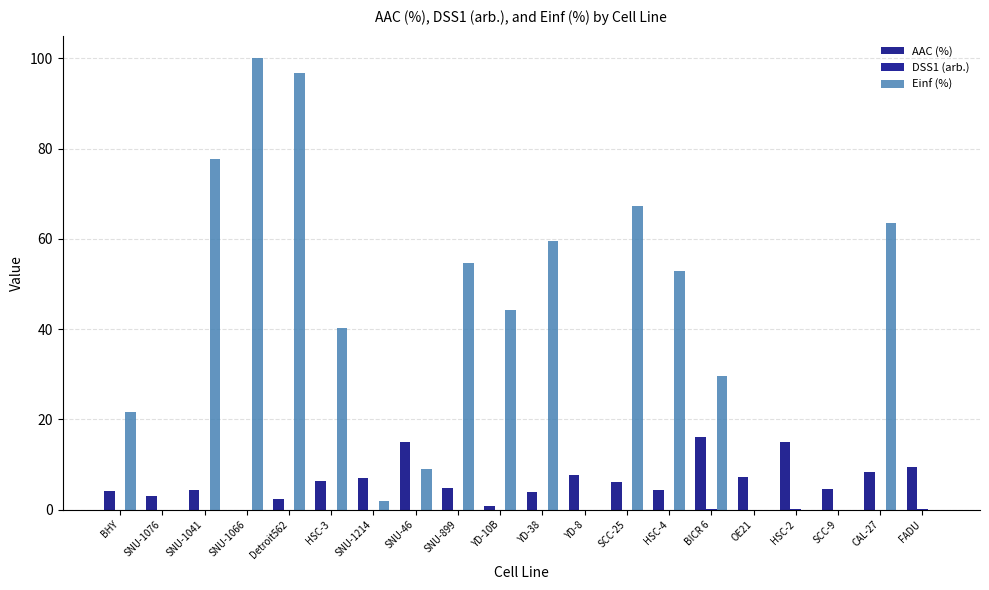

Count the number of data series in this chart.

3